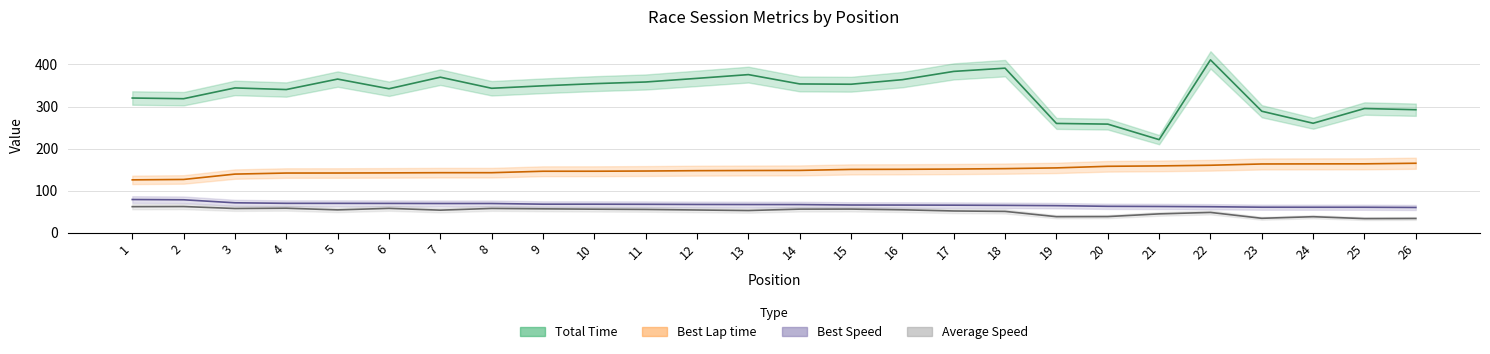

At which label is Best Lap time closest to 145?

9